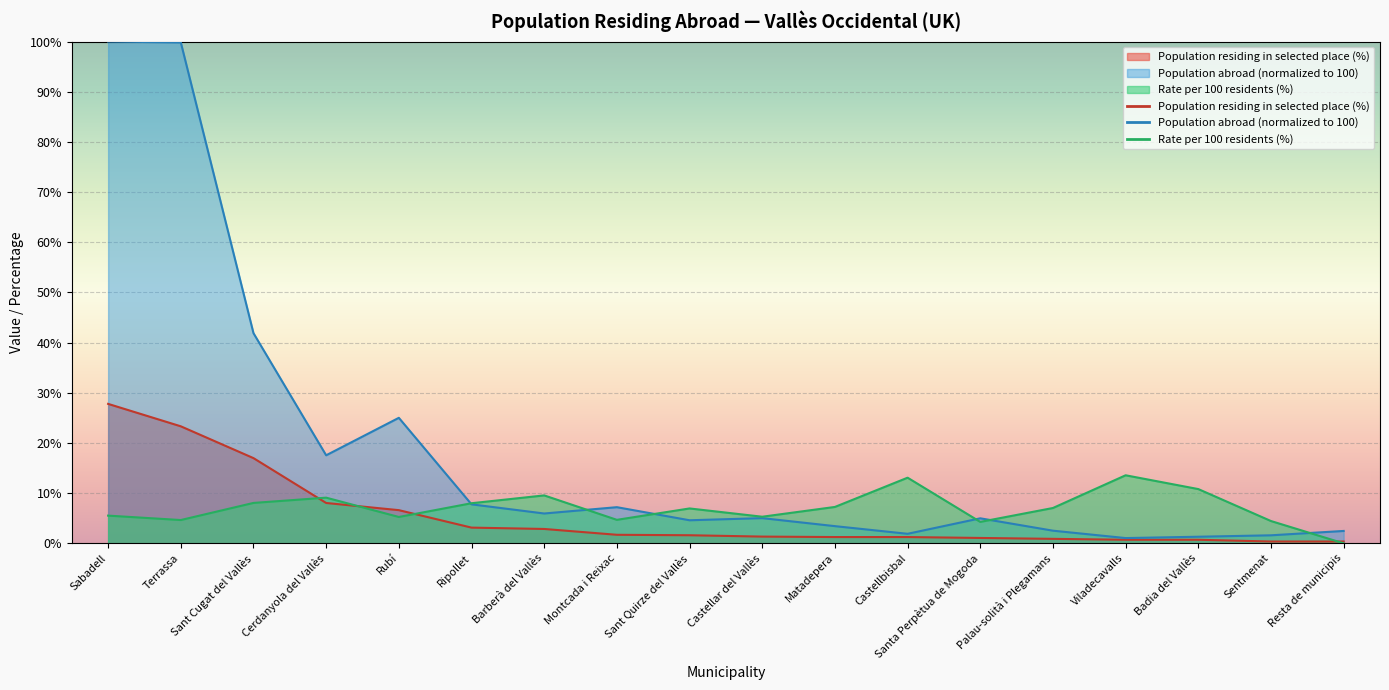

What is the difference between the maximum and minimum values in the Population residing in selected place (%) series?

27.4